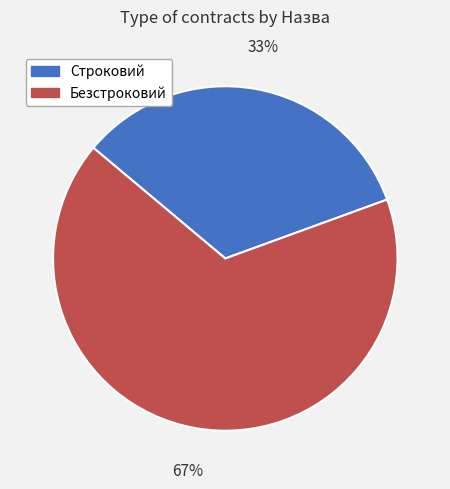

Which has a higher value, Безстроковий or Строковий?

Безстроковий